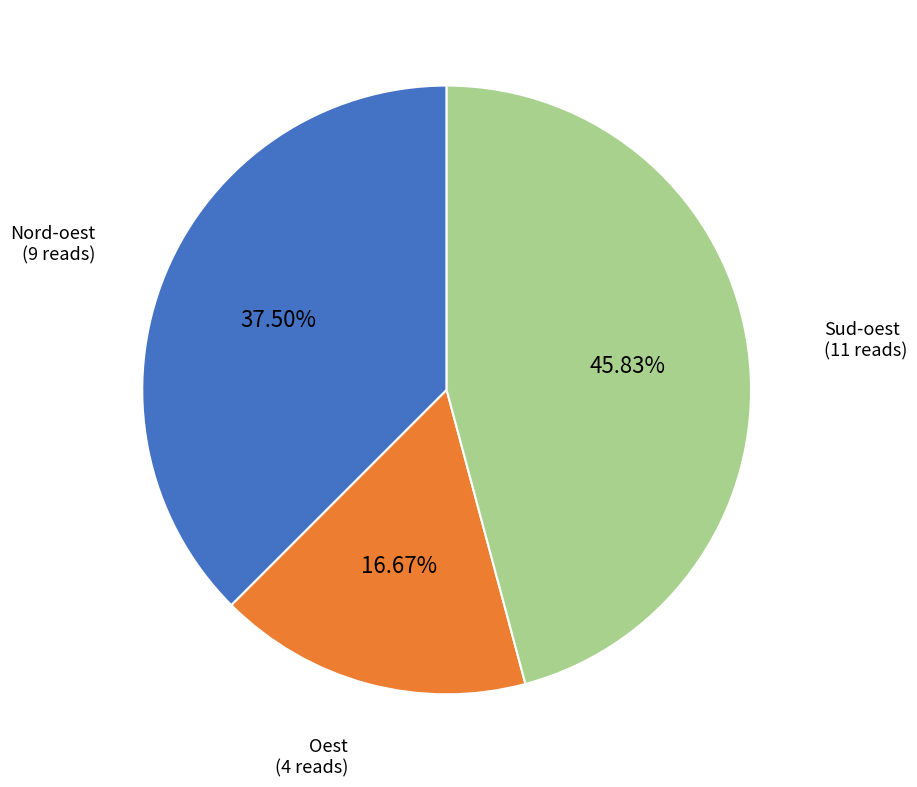

Count the number of slices in the pie.

3